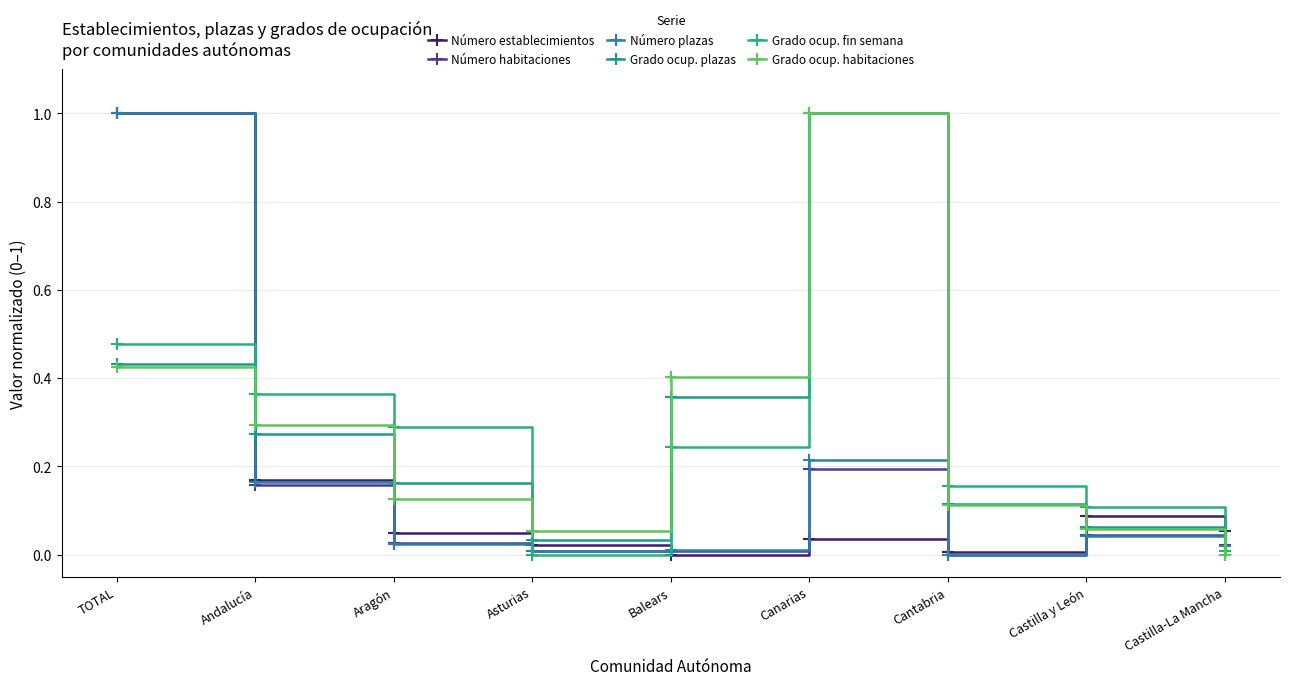

What is the difference between the second highest and minimum values in the Número habitaciones series?

0.2